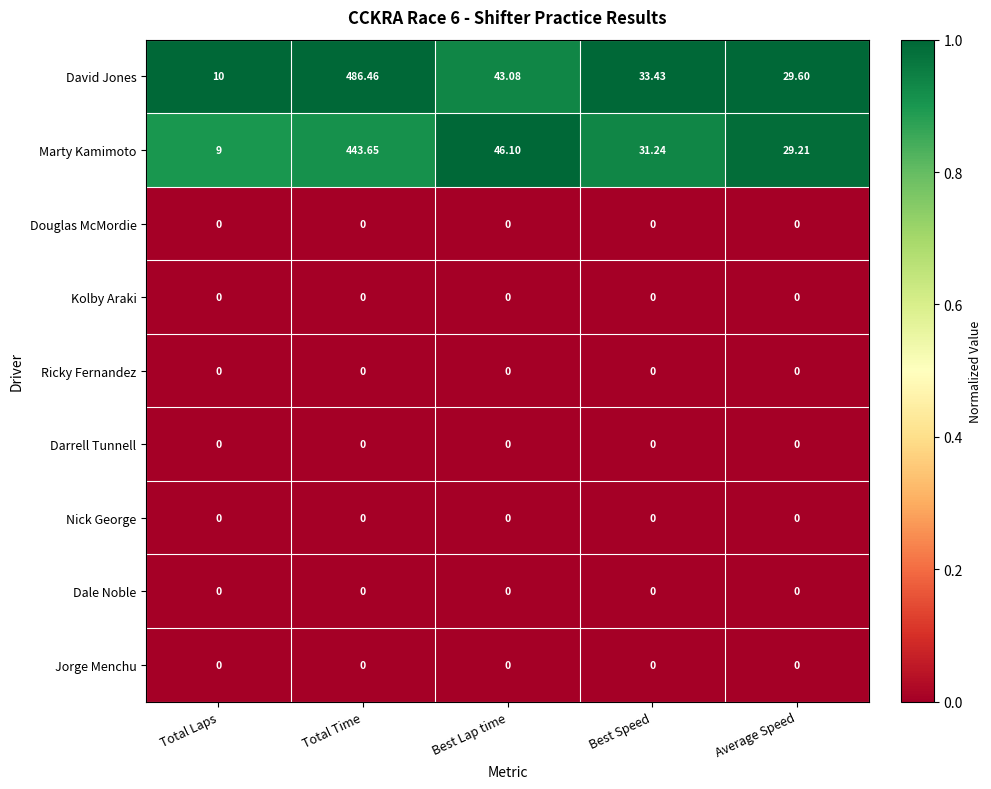

At which category is the sum across all series the highest?

Total Time